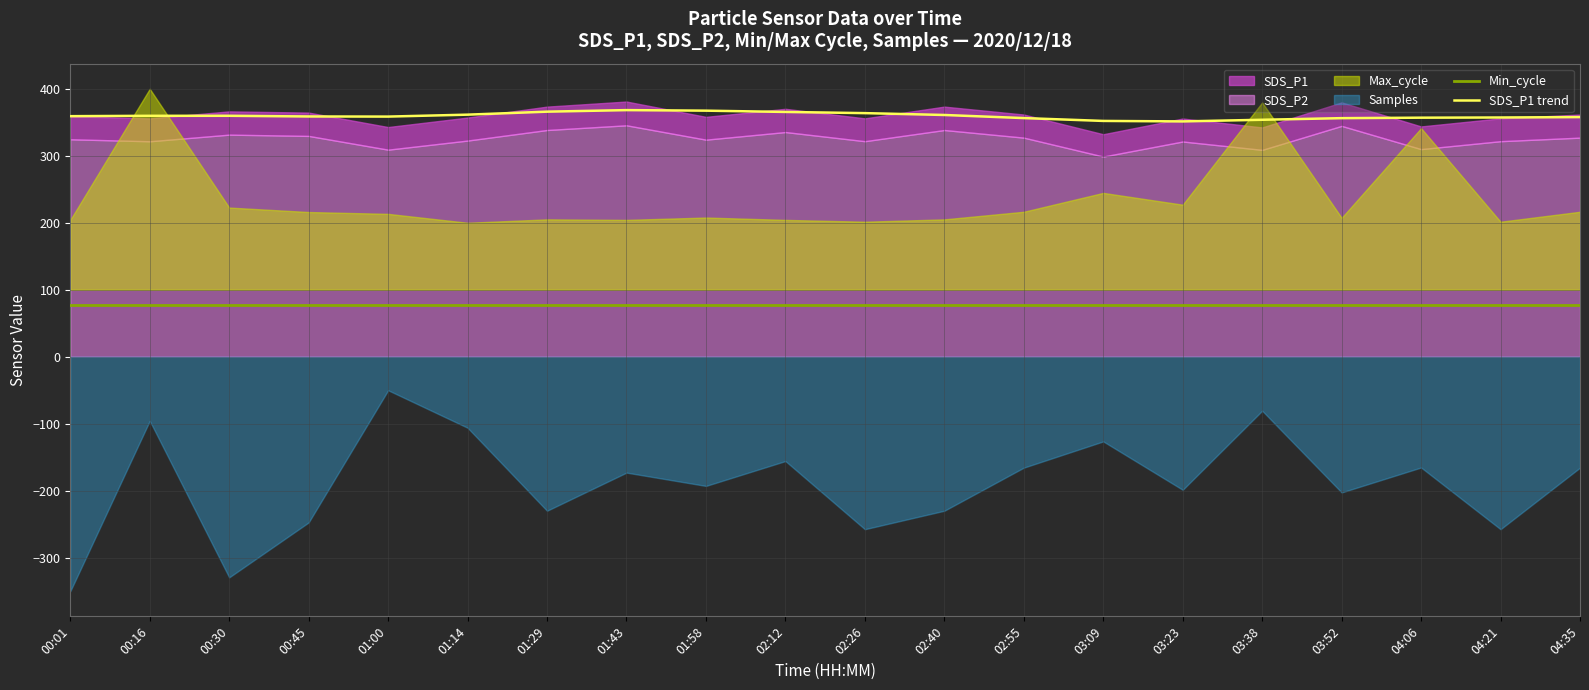

What is the minimum value for SDS_P1 trend?

351.3